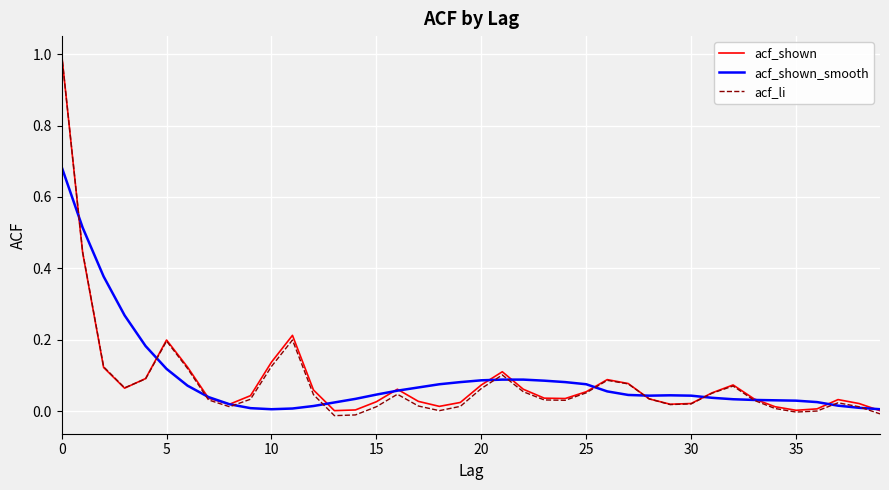

What is the maximum value for acf_shown?

1.0